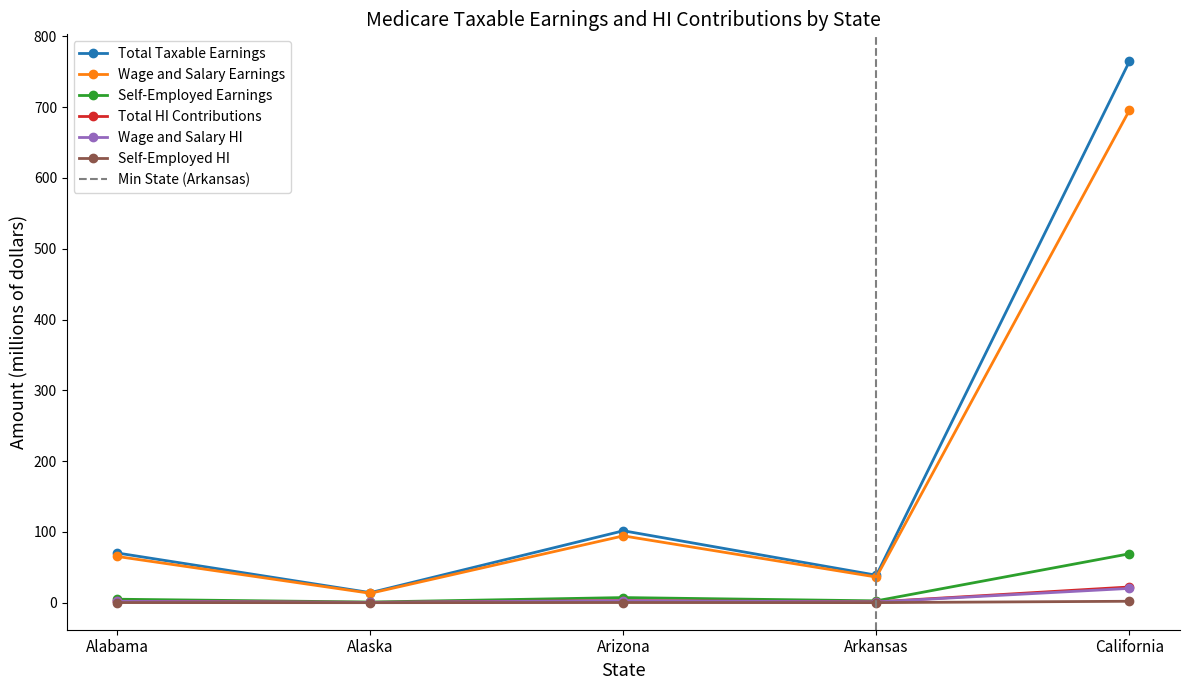

What value does the Wage and Salary HI series have at Alabama?

1.9